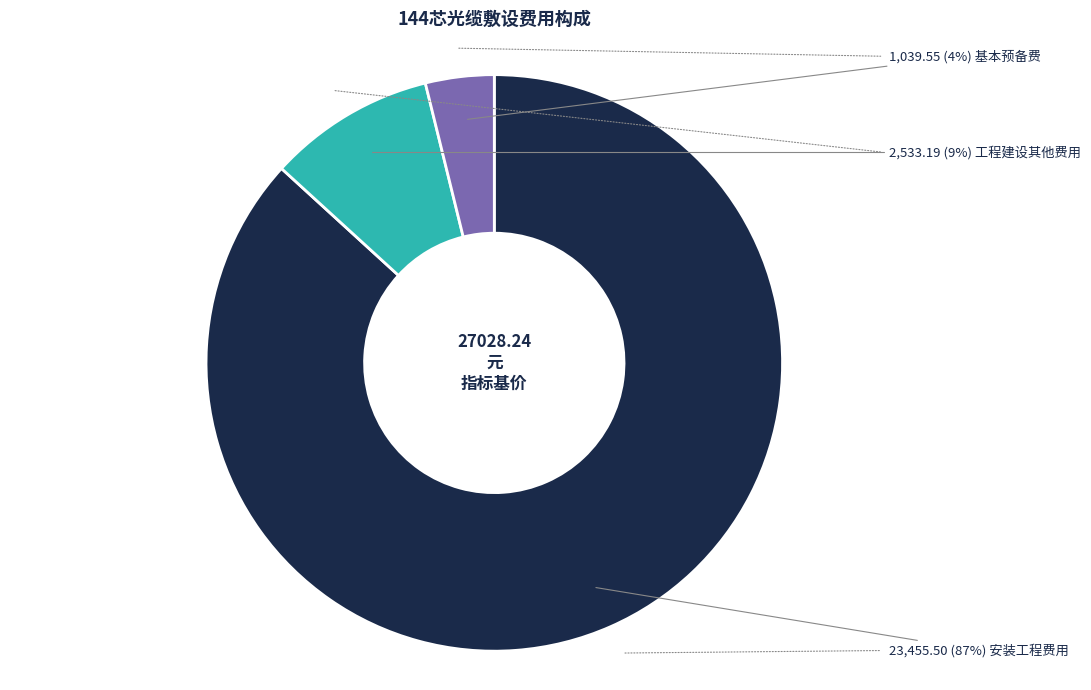

To the nearest percent, what is the difference between the largest and smallest slice percentages?

83%